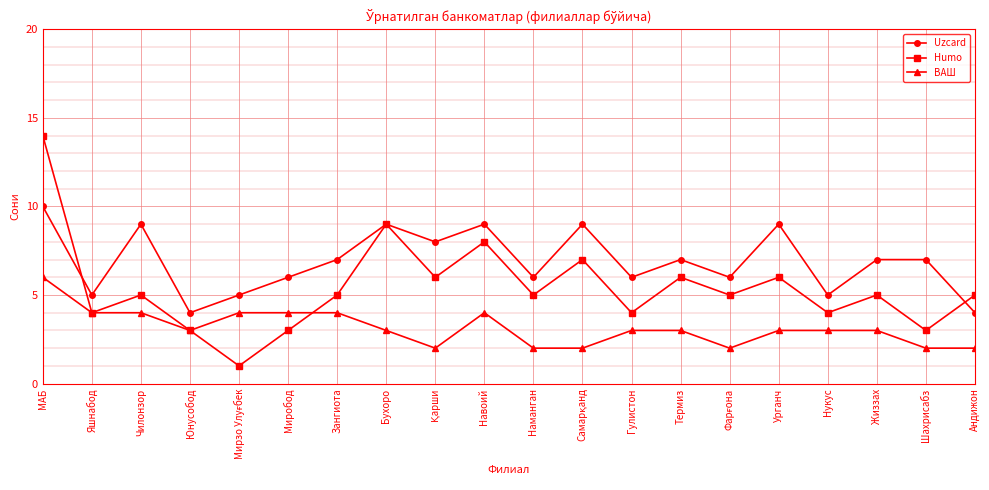

How many data points does each series have?

20